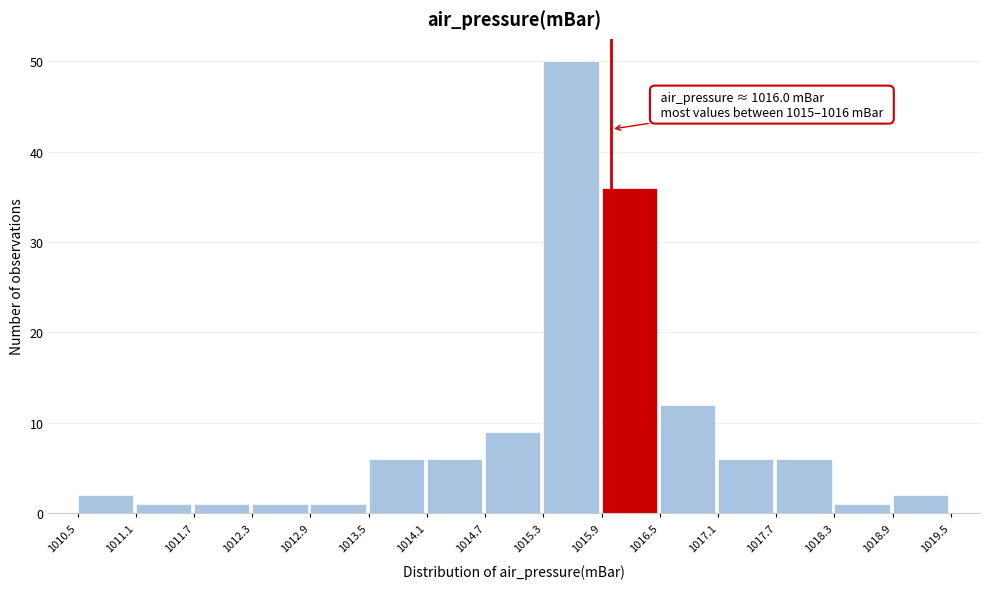

Which range on the x-axis has the tallest bar?

1015.3 to 1015.9